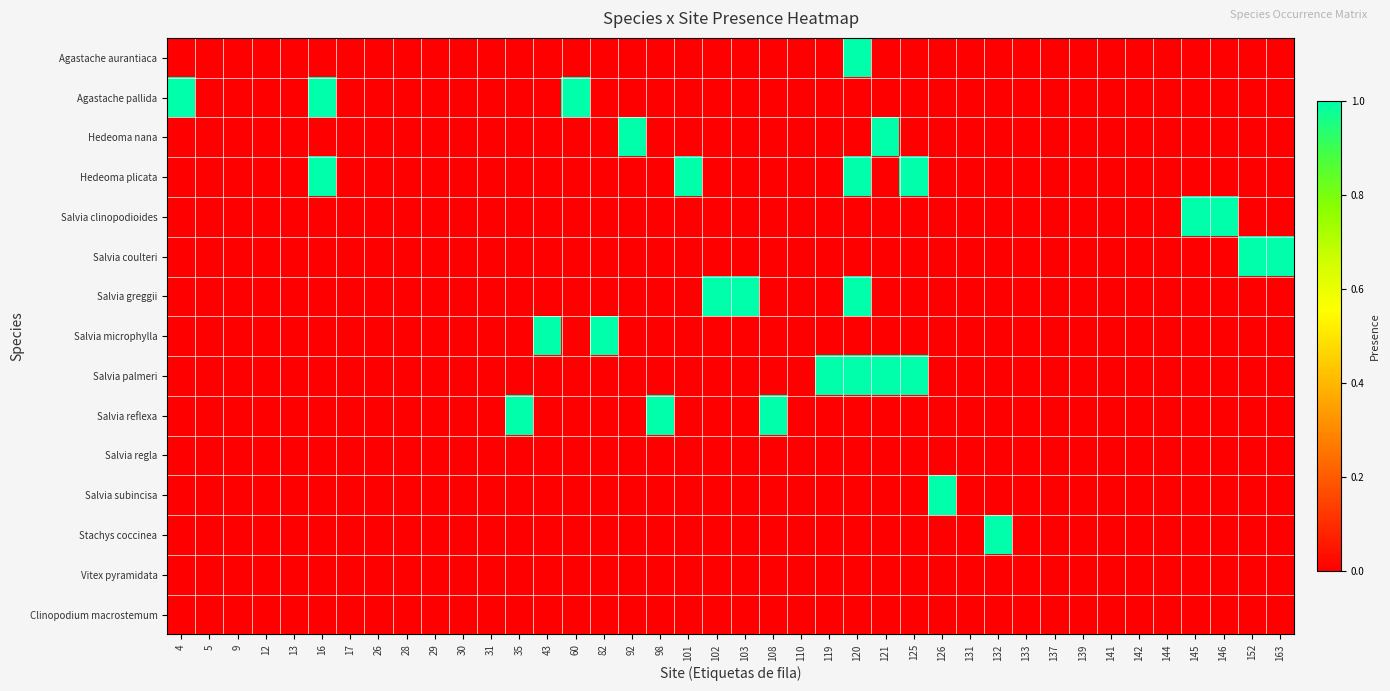

Reading left to right, what are all the values shown in this chart?

Agastache aurantiaca: 4=0	5=0	9=0	12=0	13=0	16=0	17=0	26=0	28=0	29=0	30=0	31=0	35=0	43=0	60=0	82=0	92=0	98=0	101=0	102=0	103=0	108=0	110=0	119=0	120=1	121=0	125=0	126=0	131=0	132=0	133=0	137=0	139=0	141=0	142=0	144=0	145=0	146=0	152=0	163=0
Agastache pallida: 4=1	5=0	9=0	12=0	13=0	16=1	17=0	26=0	28=0	29=0	30=0	31=0	35=0	43=0	60=1	82=0	92=0	98=0	101=0	102=0	103=0	108=0	110=0	119=0	120=0	121=0	125=0	126=0	131=0	132=0	133=0	137=0	139=0	141=0	142=0	144=0	145=0	146=0	152=0	163=0
Hedeoma nana: 4=0	5=0	9=0	12=0	13=0	16=0	17=0	26=0	28=0	29=0	30=0	31=0	35=0	43=0	60=0	82=0	92=1	98=0	101=0	102=0	103=0	108=0	110=0	119=0	120=0	121=1	125=0	126=0	131=0	132=0	133=0	137=0	139=0	141=0	142=0	144=0	145=0	146=0	152=0	163=0
Hedeoma plicata: 4=0	5=0	9=0	12=0	13=0	16=1	17=0	26=0	28=0	29=0	30=0	31=0	35=0	43=0	60=0	82=0	92=0	98=0	101=1	102=0	103=0	108=0	110=0	119=0	120=1	121=0	125=1	126=0	131=0	132=0	133=0	137=0	139=0	141=0	142=0	144=0	145=0	146=0	152=0	163=0
Salvia clinopodioides: 4=0	5=0	9=0	12=0	13=0	16=0	17=0	26=0	28=0	29=0	30=0	31=0	35=0	43=0	60=0	82=0	92=0	98=0	101=0	102=0	103=0	108=0	110=0	119=0	120=0	121=0	125=0	126=0	131=0	132=0	133=0	137=0	139=0	141=0	142=0	144=0	145=1	146=1	152=0	163=0
Salvia coulteri: 4=0	5=0	9=0	12=0	13=0	16=0	17=0	26=0	28=0	29=0	30=0	31=0	35=0	43=0	60=0	82=0	92=0	98=0	101=0	102=0	103=0	108=0	110=0	119=0	120=0	121=0	125=0	126=0	131=0	132=0	133=0	137=0	139=0	141=0	142=0	144=0	145=0	146=0	152=1	163=1
Salvia greggii: 4=0	5=0	9=0	12=0	13=0	16=0	17=0	26=0	28=0	29=0	30=0	31=0	35=0	43=0	60=0	82=0	92=0	98=0	101=0	102=1	103=1	108=0	110=0	119=0	120=1	121=0	125=0	126=0	131=0	132=0	133=0	137=0	139=0	141=0	142=0	144=0	145=0	146=0	152=0	163=0
Salvia microphylla: 4=0	5=0	9=0	12=0	13=0	16=0	17=0	26=0	28=0	29=0	30=0	31=0	35=0	43=1	60=0	82=1	92=0	98=0	101=0	102=0	103=0	108=0	110=0	119=0	120=0	121=0	125=0	126=0	131=0	132=0	133=0	137=0	139=0	141=0	142=0	144=0	145=0	146=0	152=0	163=0
Salvia palmeri: 4=0	5=0	9=0	12=0	13=0	16=0	17=0	26=0	28=0	29=0	30=0	31=0	35=0	43=0	60=0	82=0	92=0	98=0	101=0	102=0	103=0	108=0	110=0	119=1	120=1	121=1	125=1	126=0	131=0	132=0	133=0	137=0	139=0	141=0	142=0	144=0	145=0	146=0	152=0	163=0
Salvia reflexa: 4=0	5=0	9=0	12=0	13=0	16=0	17=0	26=0	28=0	29=0	30=0	31=0	35=1	43=0	60=0	82=0	92=0	98=1	101=0	102=0	103=0	108=1	110=0	119=0	120=0	121=0	125=0	126=0	131=0	132=0	133=0	137=0	139=0	141=0	142=0	144=0	145=0	146=0	152=0	163=0
Salvia regla: 4=0	5=0	9=0	12=0	13=0	16=0	17=0	26=0	28=0	29=0	30=0	31=0	35=0	43=0	60=0	82=0	92=0	98=0	101=0	102=0	103=0	108=0	110=0	119=0	120=0	121=0	125=0	126=0	131=0	132=0	133=0	137=0	139=0	141=0	142=0	144=0	145=0	146=0	152=0	163=0
Salvia subincisa: 4=0	5=0	9=0	12=0	13=0	16=0	17=0	26=0	28=0	29=0	30=0	31=0	35=0	43=0	60=0	82=0	92=0	98=0	101=0	102=0	103=0	108=0	110=0	119=0	120=0	121=0	125=0	126=1	131=0	132=0	133=0	137=0	139=0	141=0	142=0	144=0	145=0	146=0	152=0	163=0
Stachys coccinea: 4=0	5=0	9=0	12=0	13=0	16=0	17=0	26=0	28=0	29=0	30=0	31=0	35=0	43=0	60=0	82=0	92=0	98=0	101=0	102=0	103=0	108=0	110=0	119=0	120=0	121=0	125=0	126=0	131=0	132=1	133=0	137=0	139=0	141=0	142=0	144=0	145=0	146=0	152=0	163=0
Vitex pyramidata: 4=0	5=0	9=0	12=0	13=0	16=0	17=0	26=0	28=0	29=0	30=0	31=0	35=0	43=0	60=0	82=0	92=0	98=0	101=0	102=0	103=0	108=0	110=0	119=0	120=0	121=0	125=0	126=0	131=0	132=0	133=0	137=0	139=0	141=0	142=0	144=0	145=0	146=0	152=0	163=0
Clinopodium macrostemum: 4=0	5=0	9=0	12=0	13=0	16=0	17=0	26=0	28=0	29=0	30=0	31=0	35=0	43=0	60=0	82=0	92=0	98=0	101=0	102=0	103=0	108=0	110=0	119=0	120=0	121=0	125=0	126=0	131=0	132=0	133=0	137=0	139=0	141=0	142=0	144=0	145=0	146=0	152=0	163=0